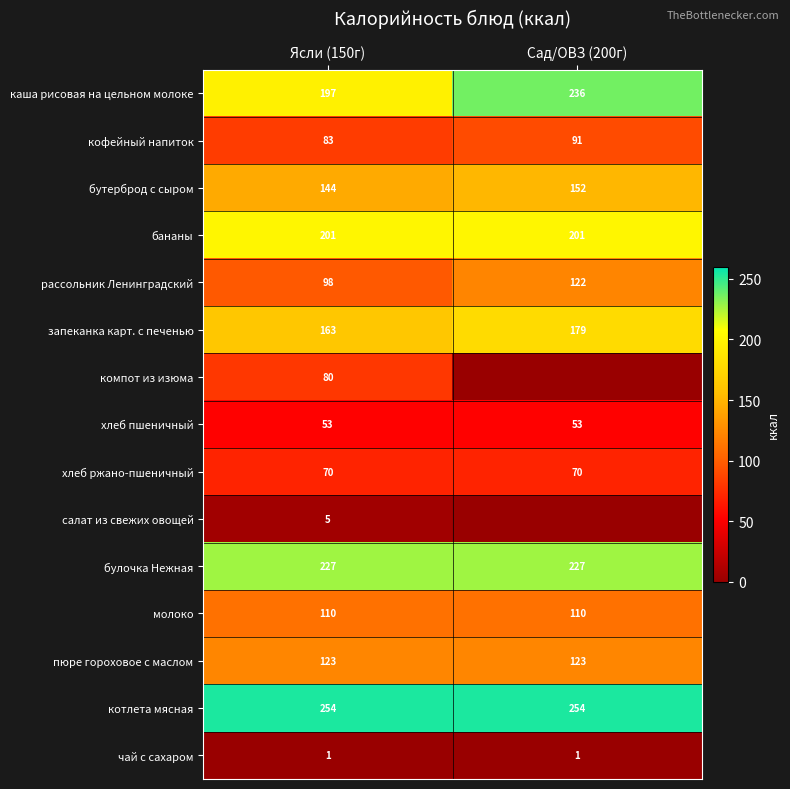

What is the highest value of the бутерброд с сыром series?

152